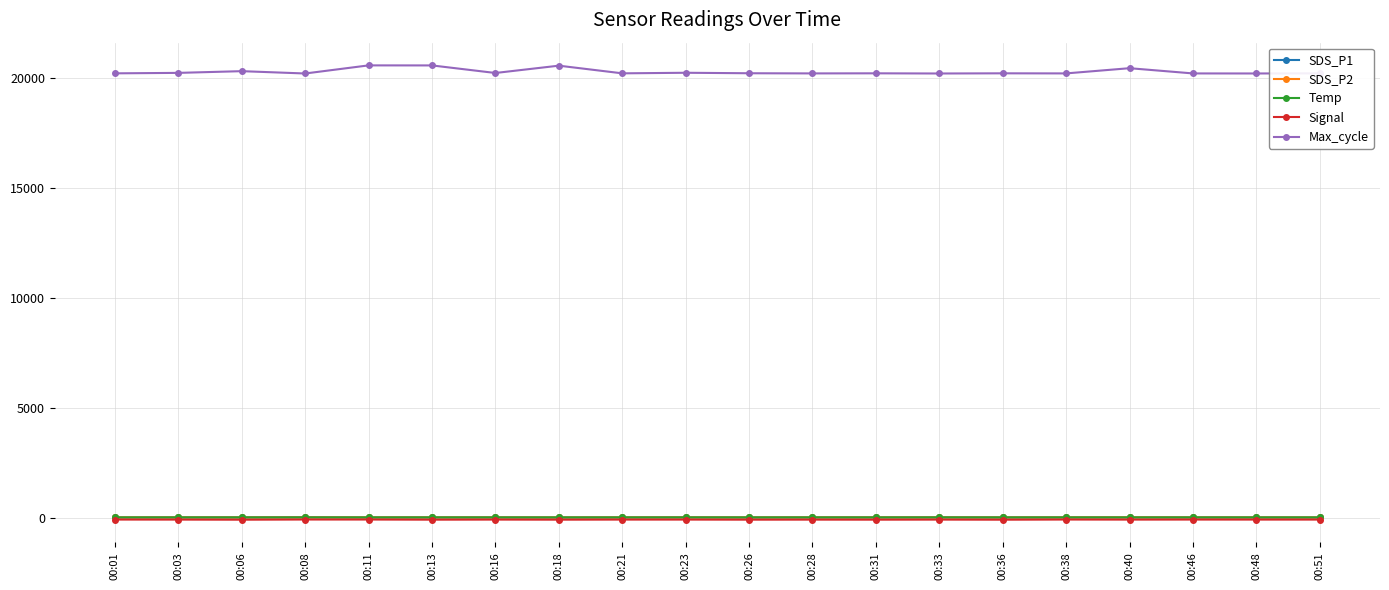

True or false: Signal has more than 1 interior local peaks.

True